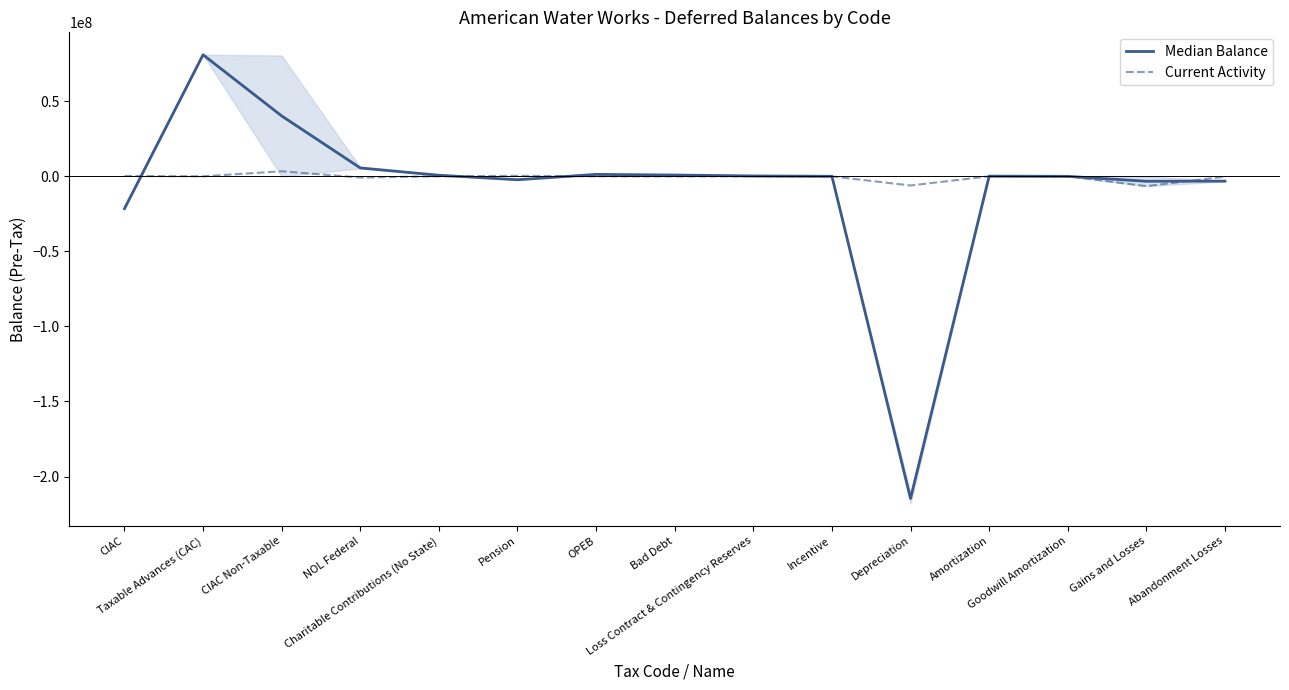

Which series changed the most between Pension and OPEB?

Median Balance